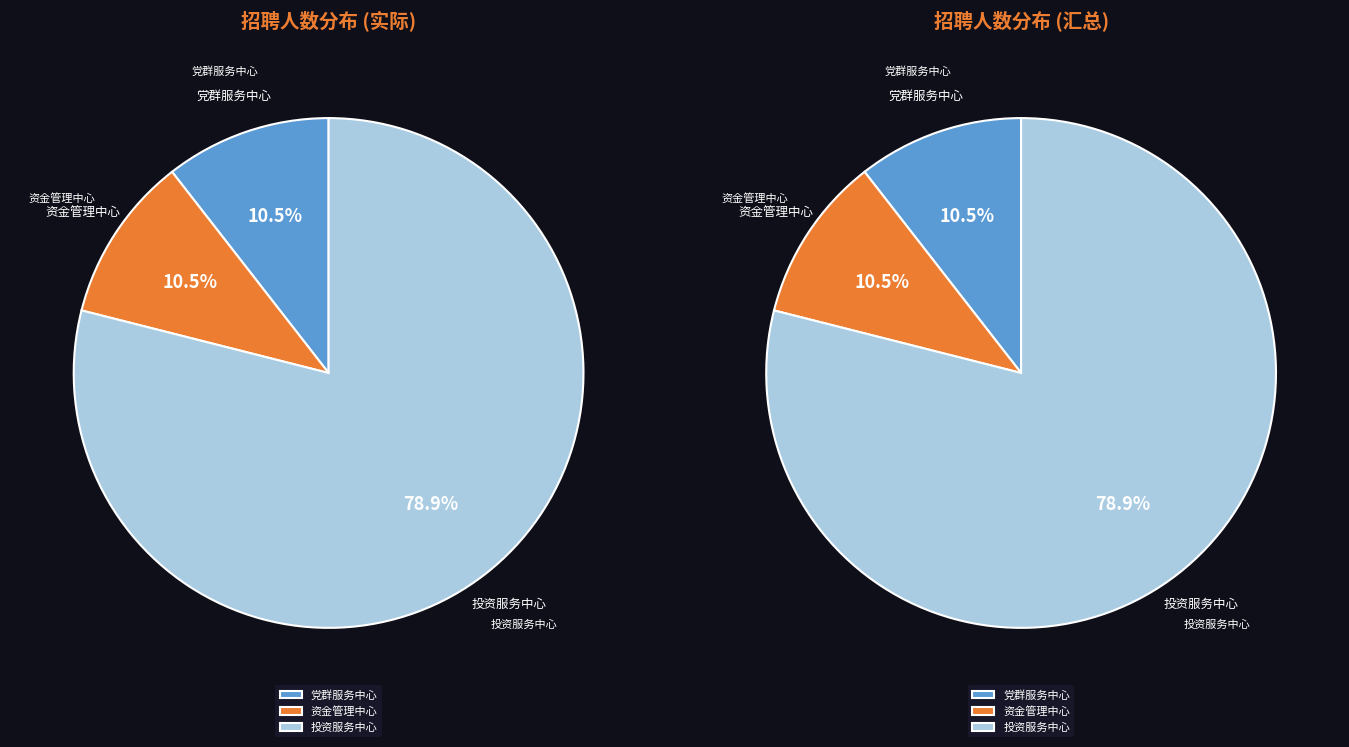

Does any single category account for the majority?

Yes